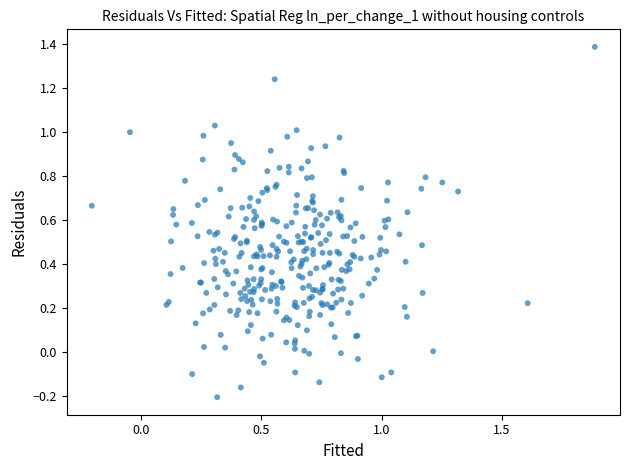

What is the range of X values (max minus min)?

2.1